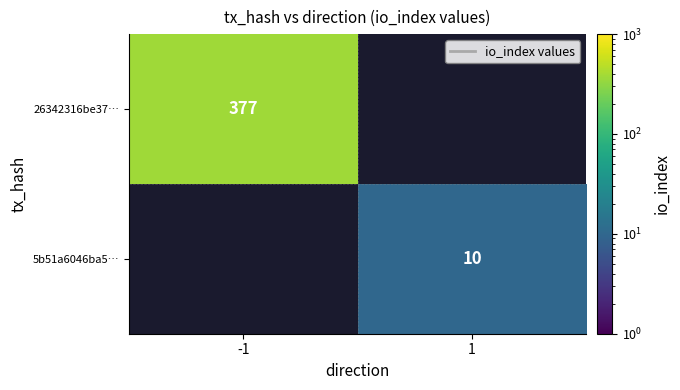

The 5b51a6046ba5… series shows 2 at 1. True or false?

False